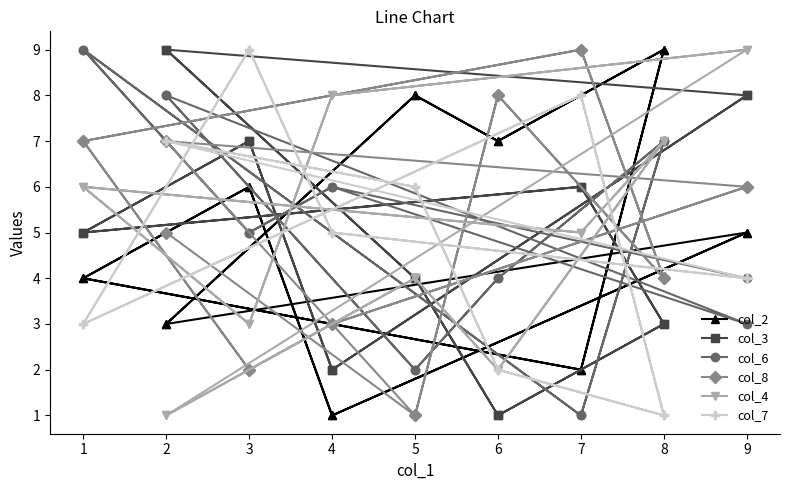

What are all the series names shown in the legend?

col_2, col_3, col_6, col_8, col_4, col_7